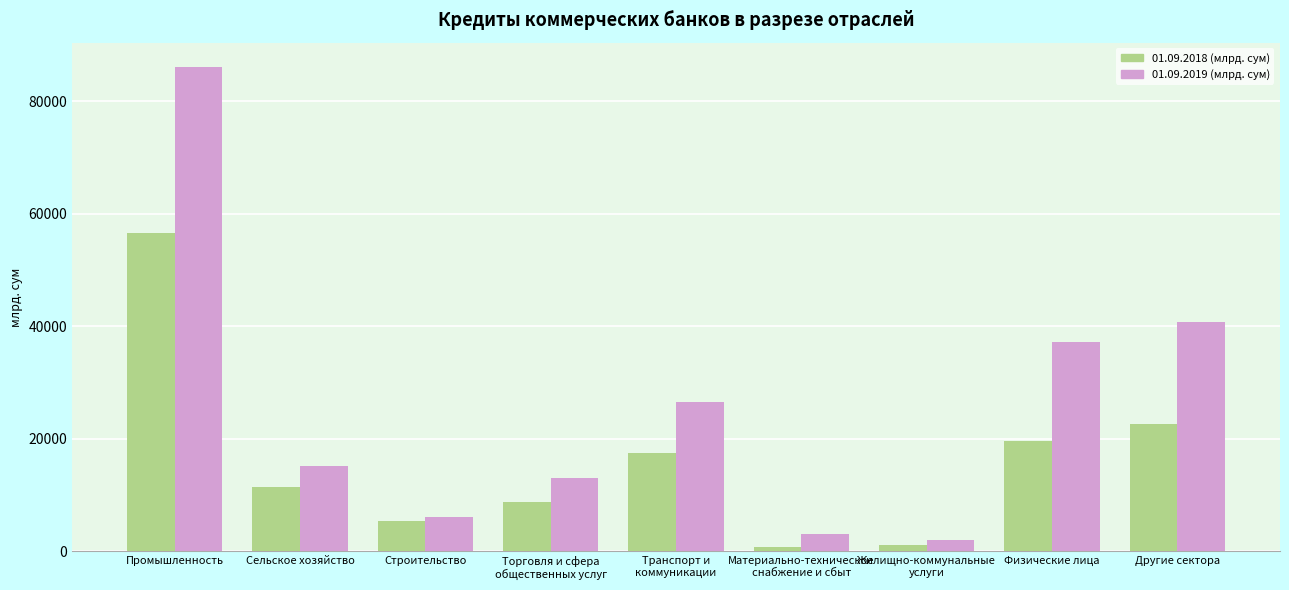

Between Транспорт и
коммуникации and Материально-техническое
снабжение и сбыт, which series saw the biggest shift?

01.09.2019 (млрд. сум)